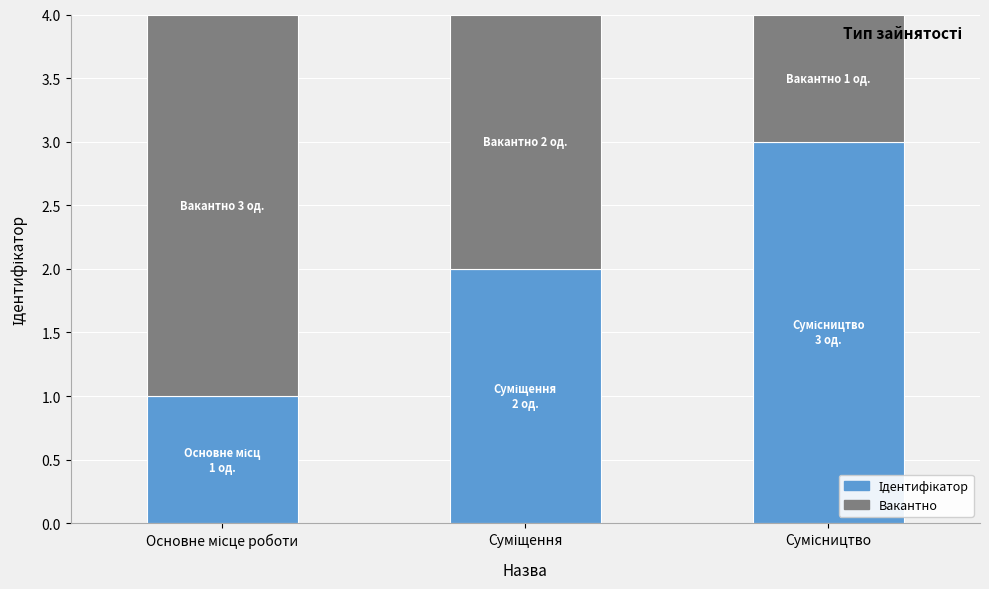

Are the bars grouped side by side (vs. stacked)?

No